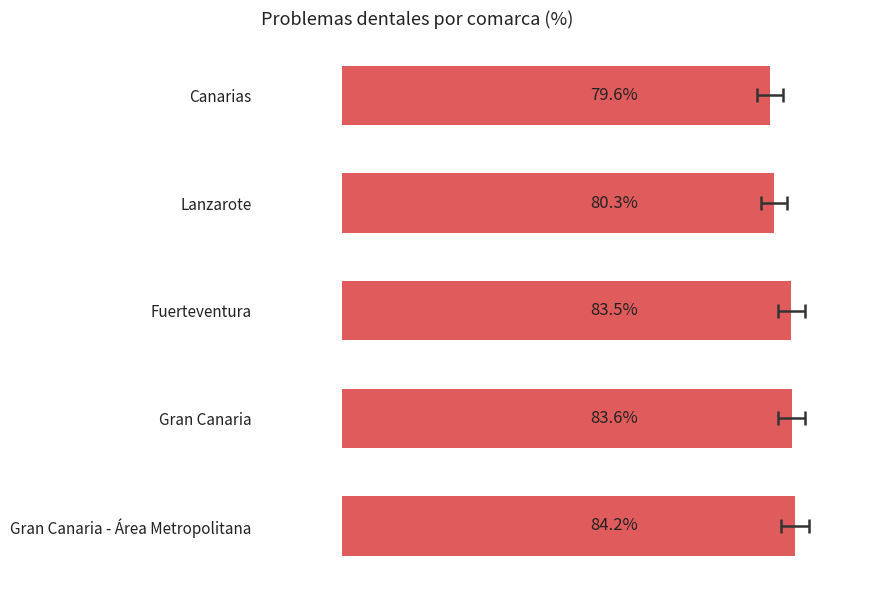

True or false: the data shows 55.3 at Fuerteventura.

False